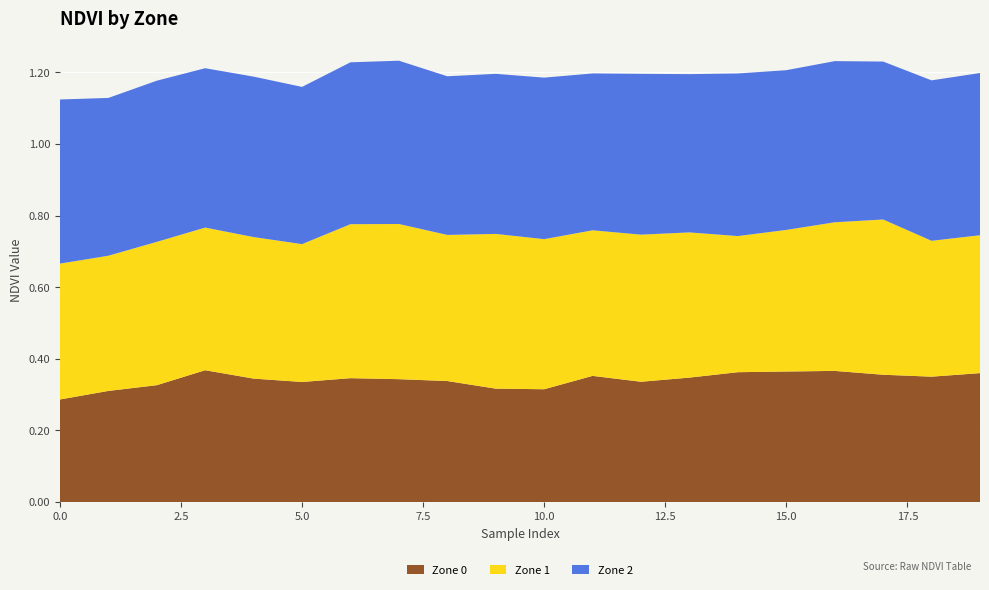

Reading right to left, what are all the values shown in this chart?

Zone 0: 19=0.4	18=0.4	17=0.4	16=0.4	15=0.4	14=0.4	13=0.3	12=0.3	11=0.4	10=0.3	9=0.3	8=0.3	7=0.3	6=0.3	5=0.3	4=0.3	3=0.4	2=0.3	1=0.3	0=0.3
Zone 1: 19=0.4	18=0.4	17=0.4	16=0.4	15=0.4	14=0.4	13=0.4	12=0.4	11=0.4	10=0.4	9=0.4	8=0.4	7=0.4	6=0.4	5=0.4	4=0.4	3=0.4	2=0.4	1=0.4	0=0.4
Zone 2: 19=0.5	18=0.4	17=0.4	16=0.5	15=0.4	14=0.5	13=0.4	12=0.4	11=0.4	10=0.5	9=0.4	8=0.4	7=0.5	6=0.5	5=0.4	4=0.4	3=0.4	2=0.5	1=0.4	0=0.5